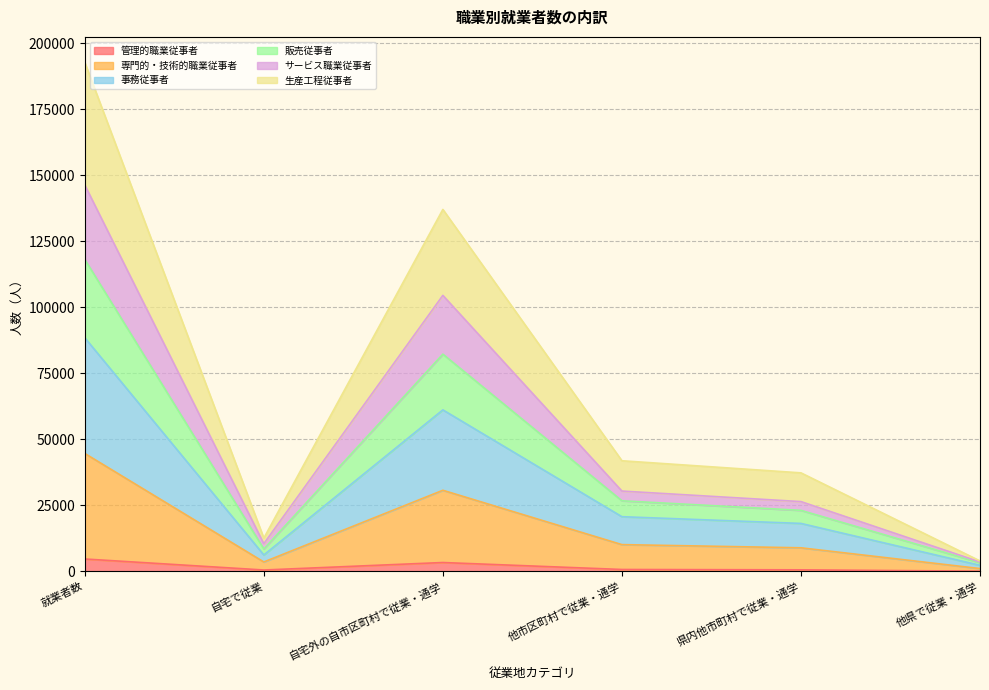

What is the difference between the highest and lowest values at 自宅で従業?

12074